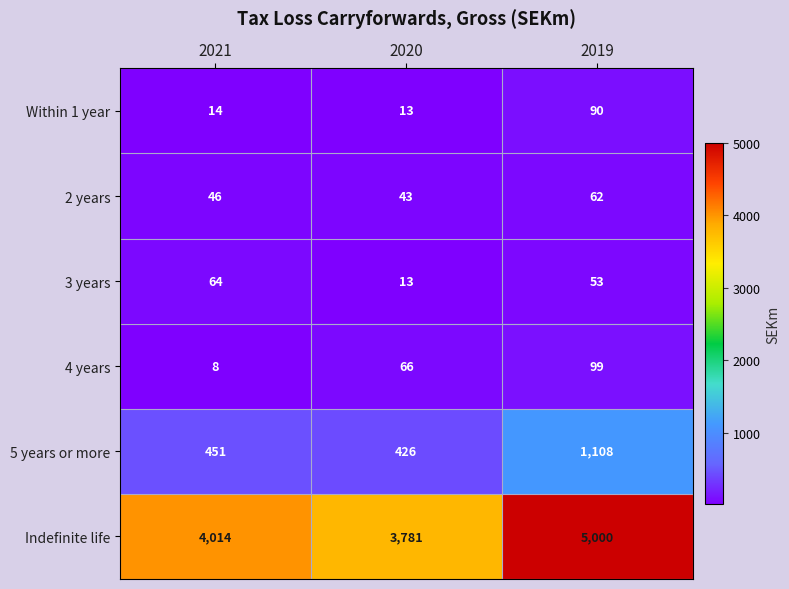

How many 4 years values are between 8 and 99?

3